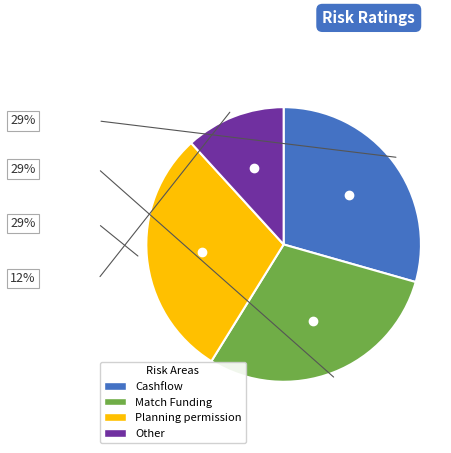

Approximately how many times larger is the value at Cashflow compared to Match Funding?

1.0